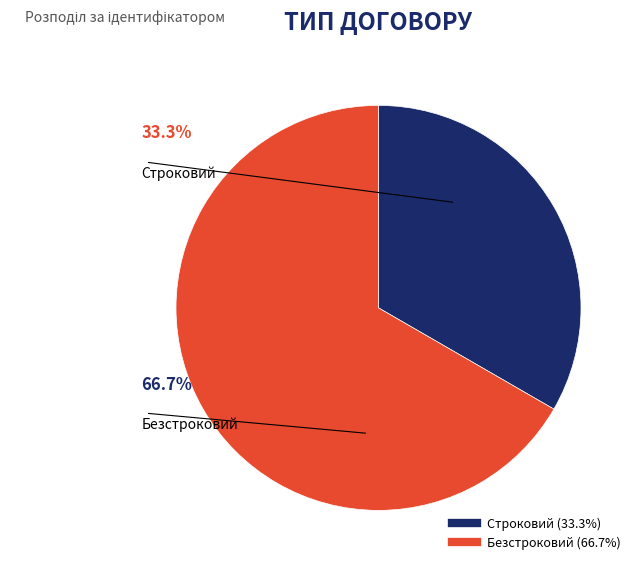

What is the ratio of the value at Строковий to the value at Безстроковий?

0.5